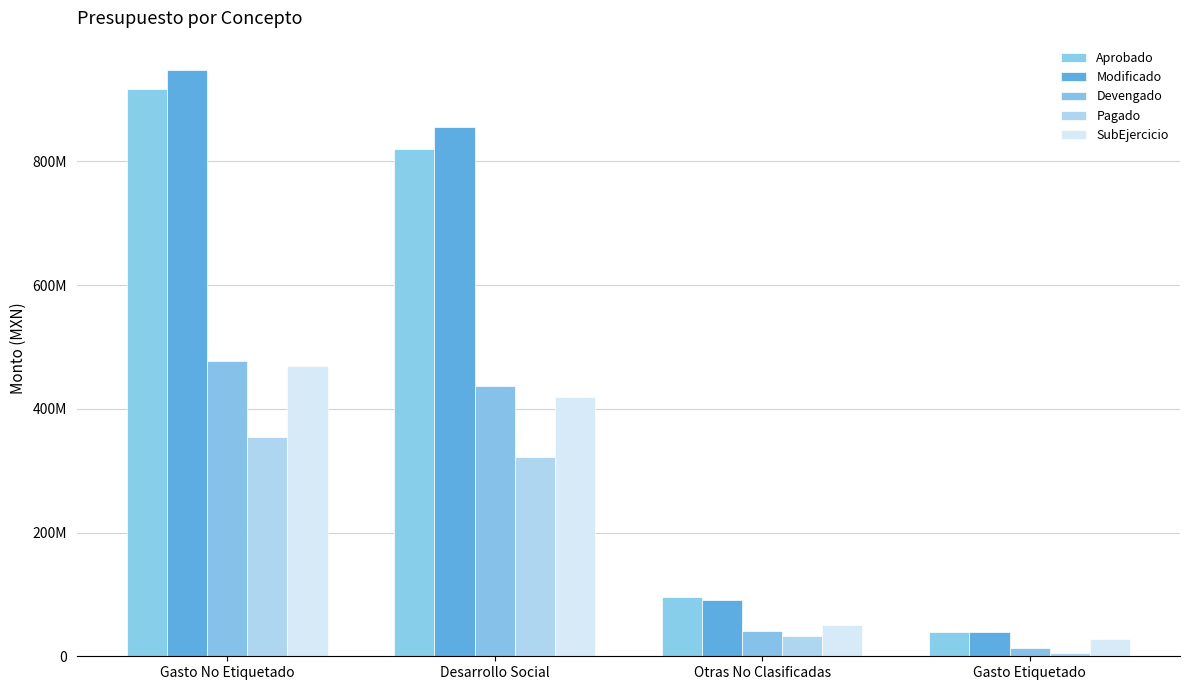

Are the bars grouped side by side (vs. stacked)?

Yes